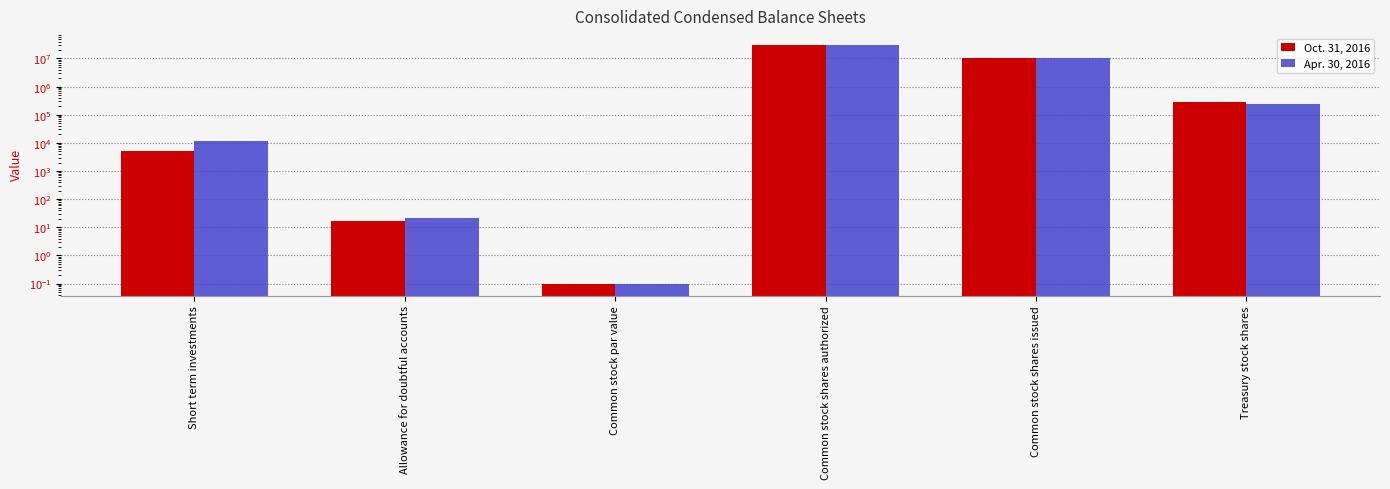

How many categories are shown in the chart?

6